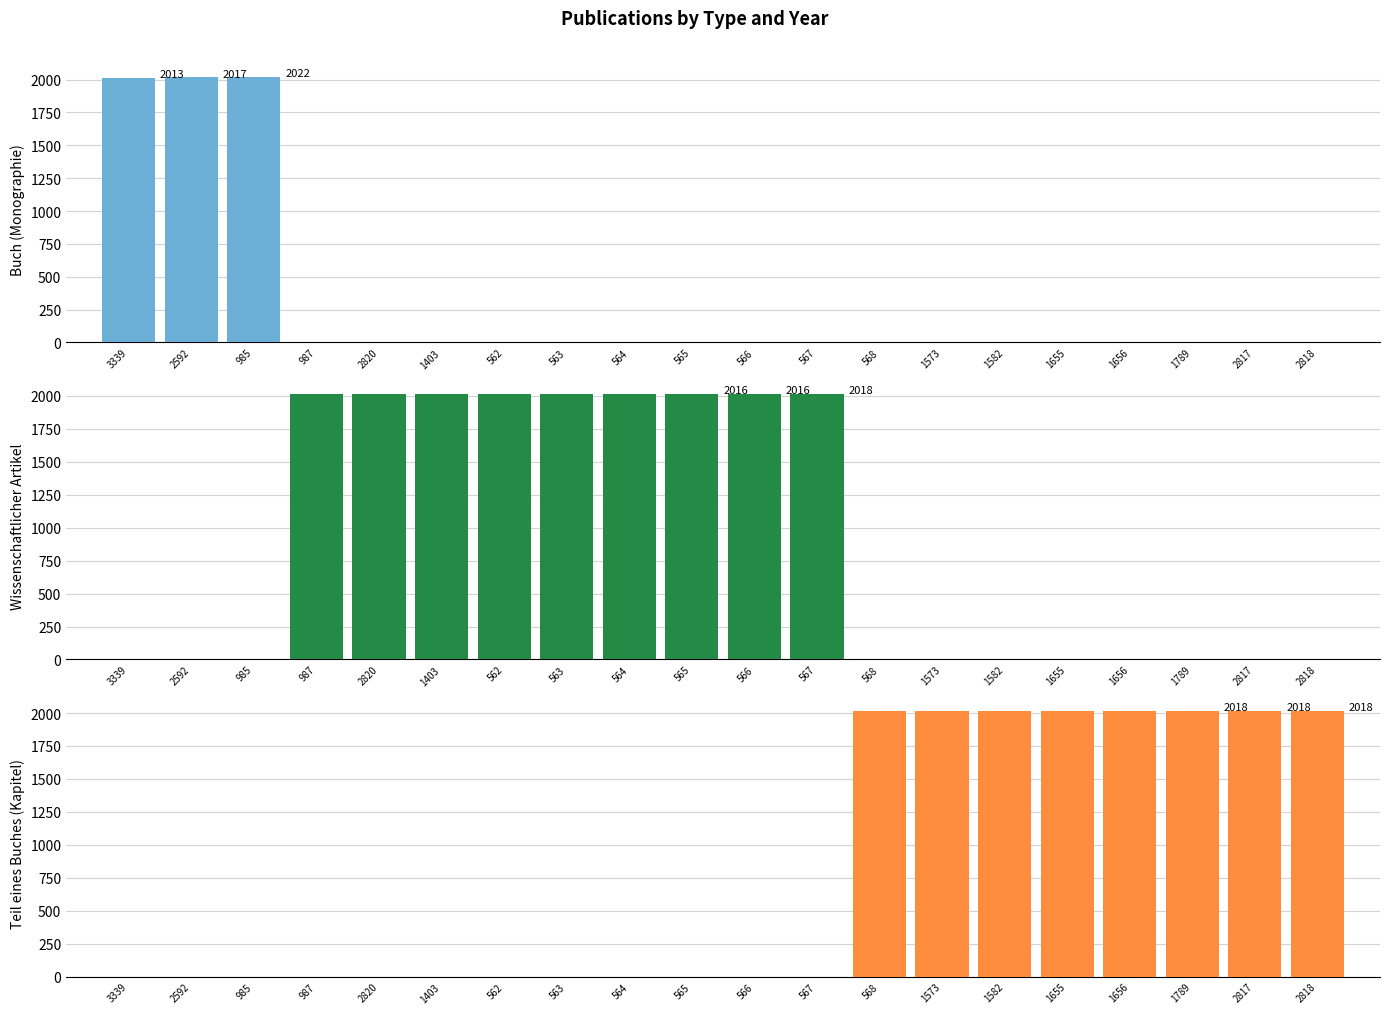

At 2820, list the series in order from smallest to largest.

Buch (Monographie), Teil eines Buches (Kapitel), Wissenschaftlicher Artikel